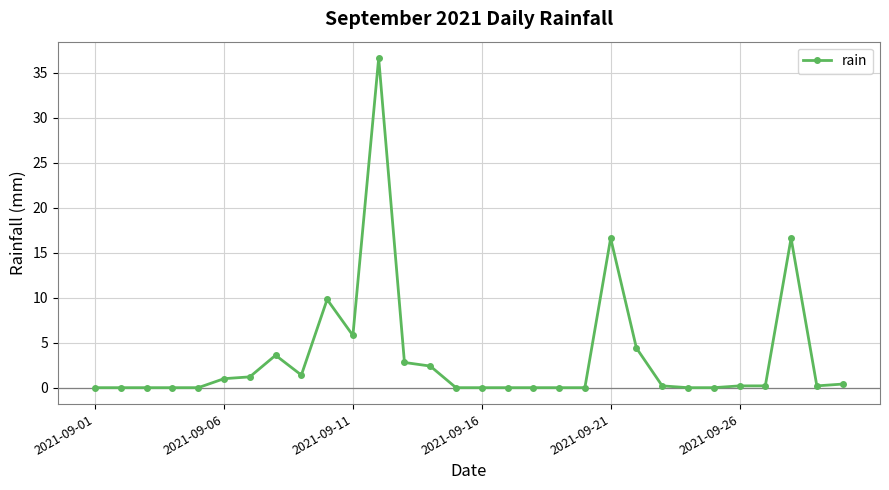

What is the greatest value displayed?

36.6